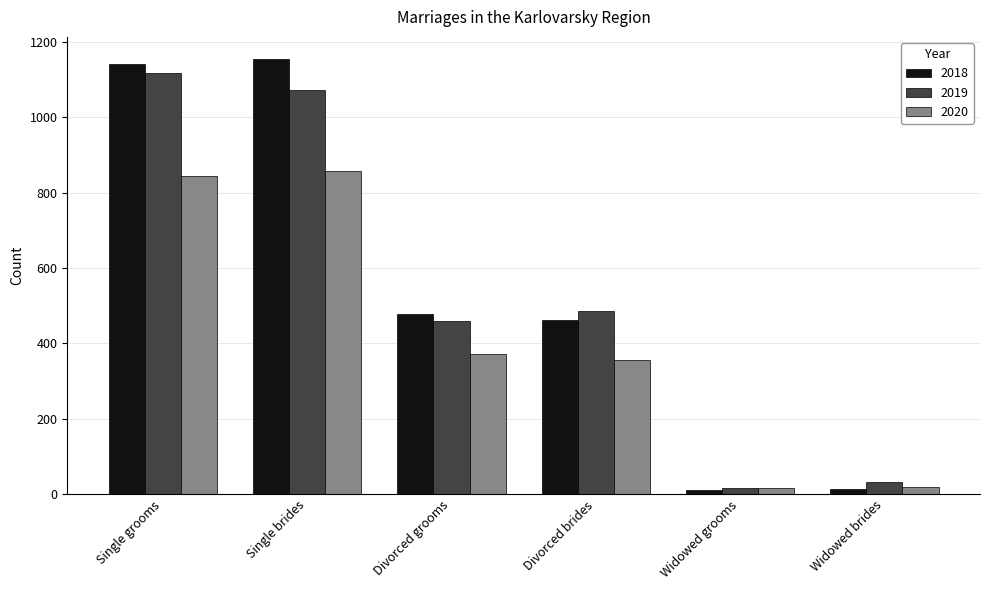

Does the chart contain stacked bars?

No